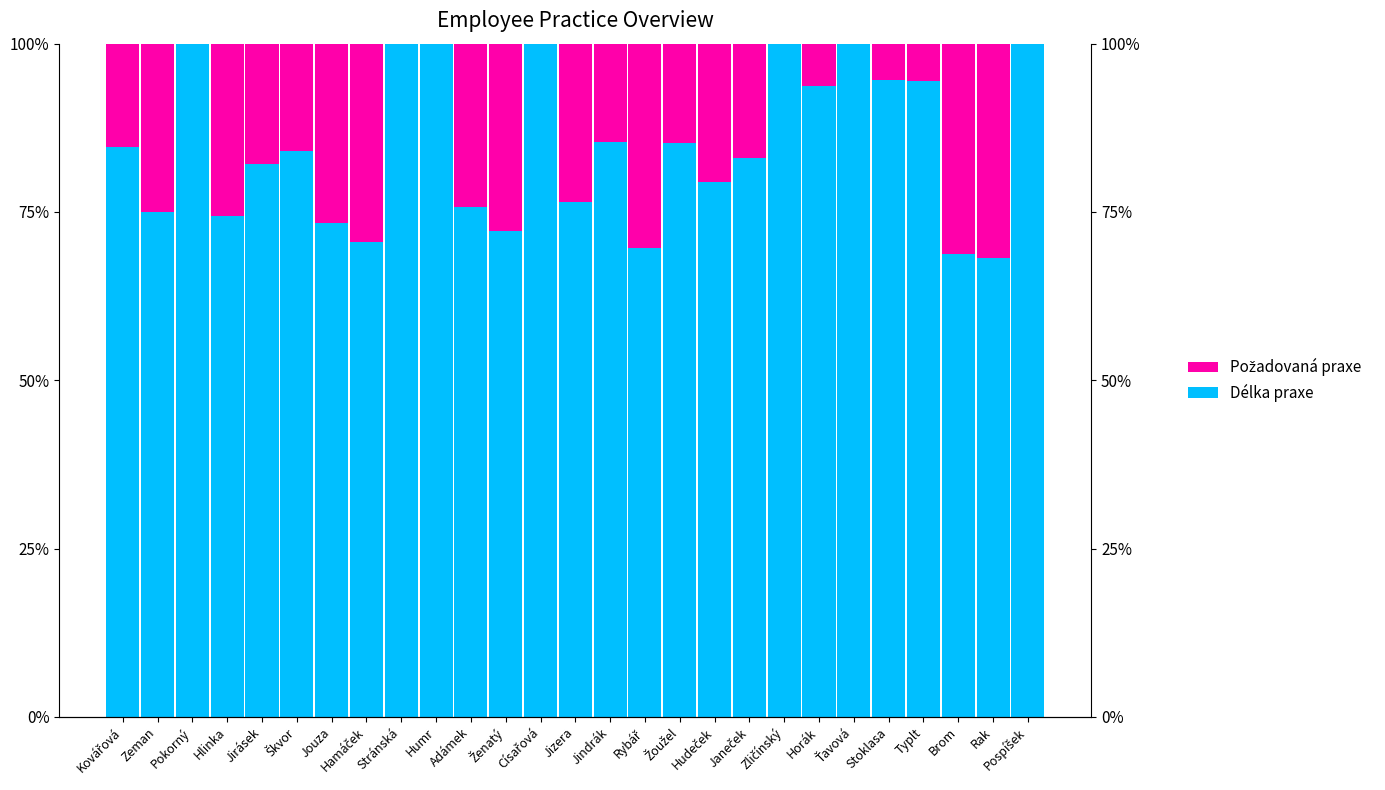

What is the greatest value displayed?

100.0